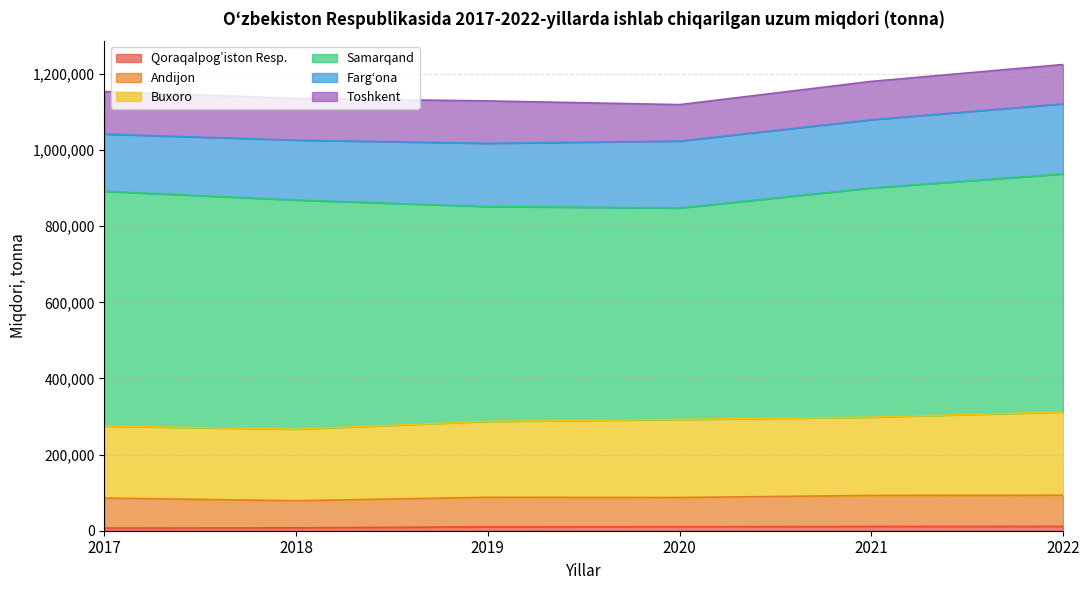

What is the highest value of the Farg‘ona series?

184000